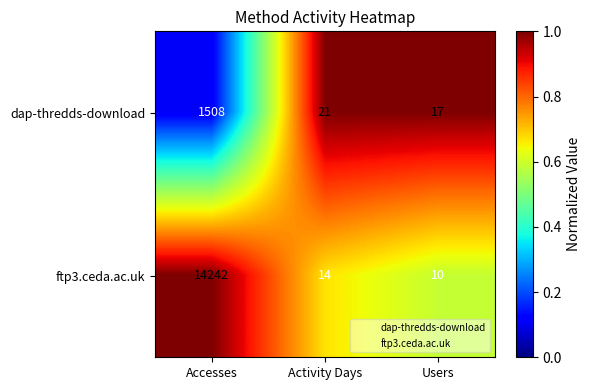

What is the minimum value shown in the chart?

10